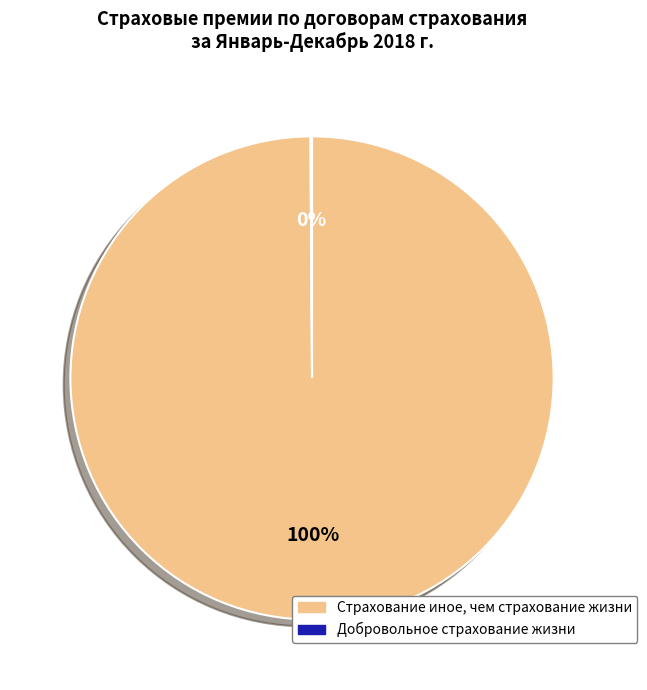

Which category accounts for the majority?

Страхование иное, чем страхование жизни